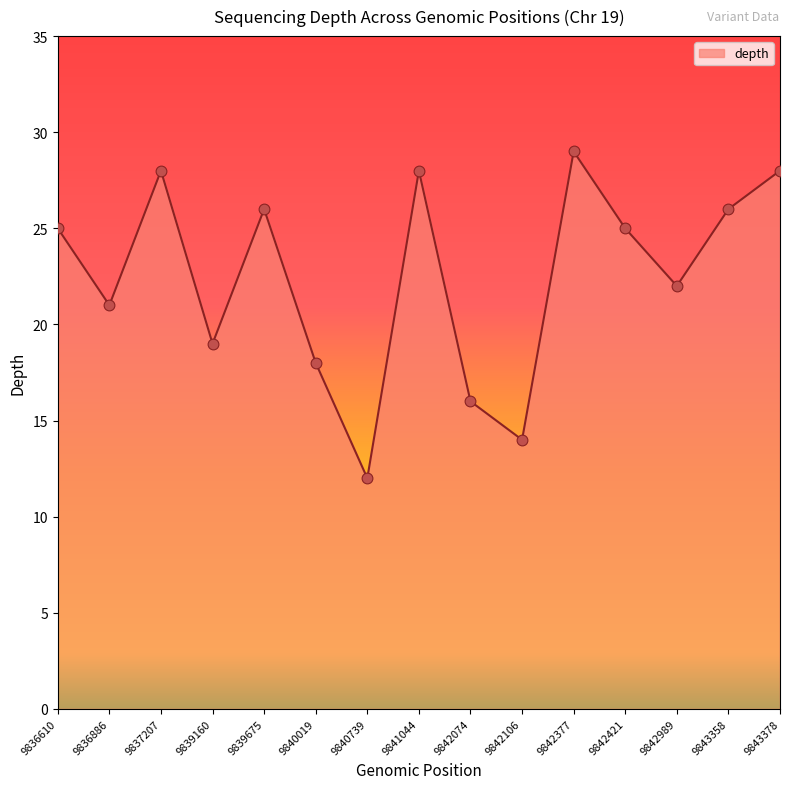

Approximately how many times larger is the value at 9842421 compared to 9842106?

1.8